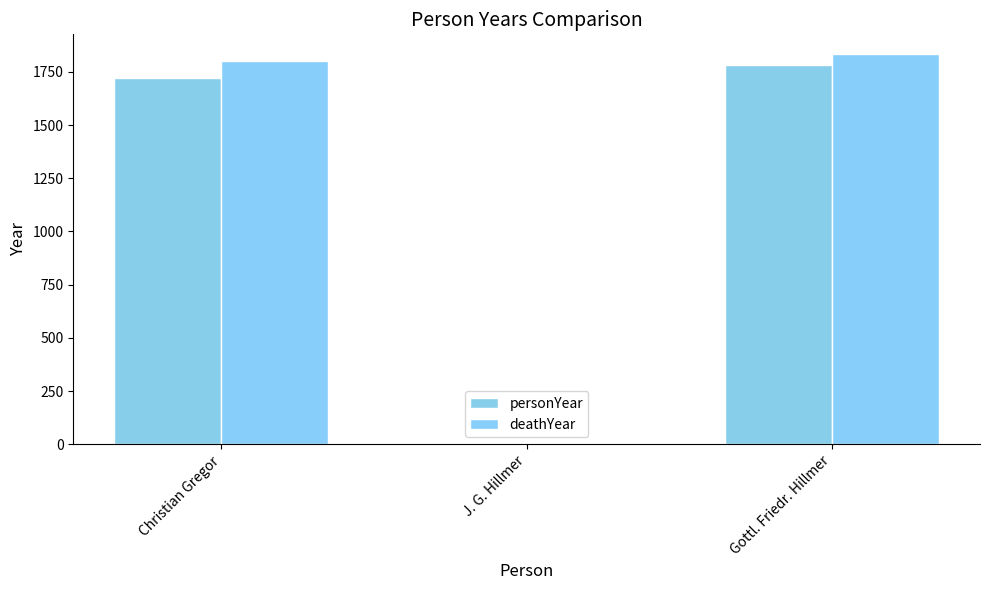

Are the bars grouped side by side (vs. stacked)?

Yes